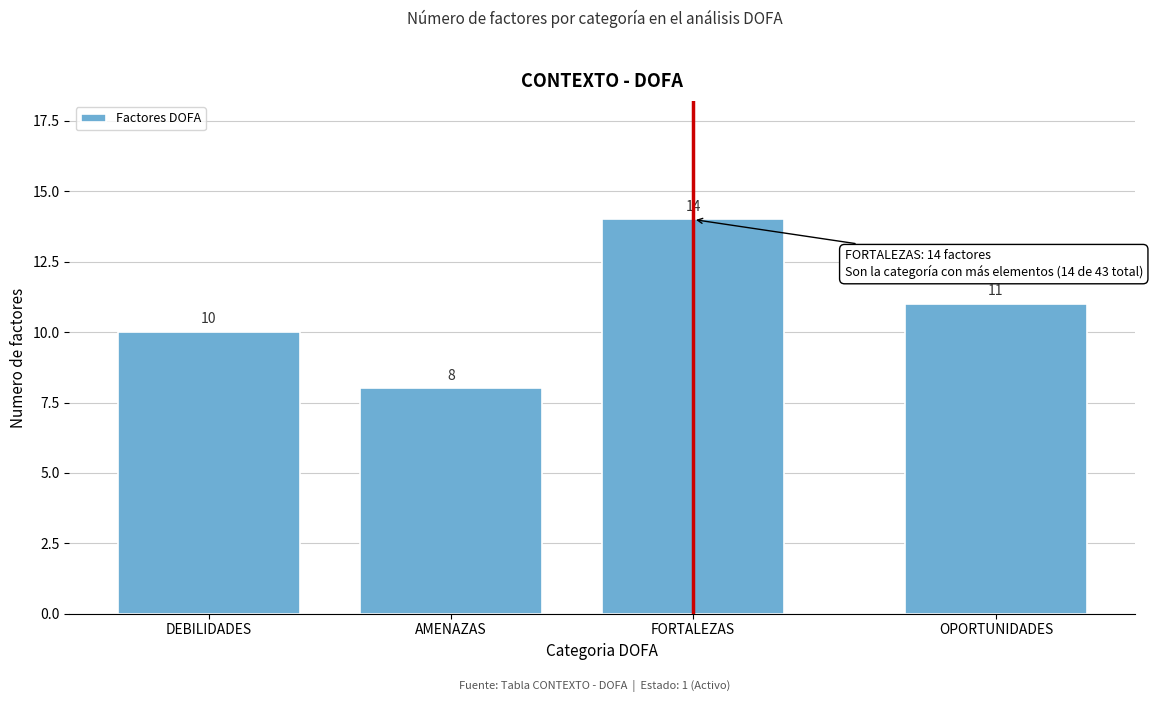

Reading left to right, what are all the values shown in this chart?

10	8	14	11